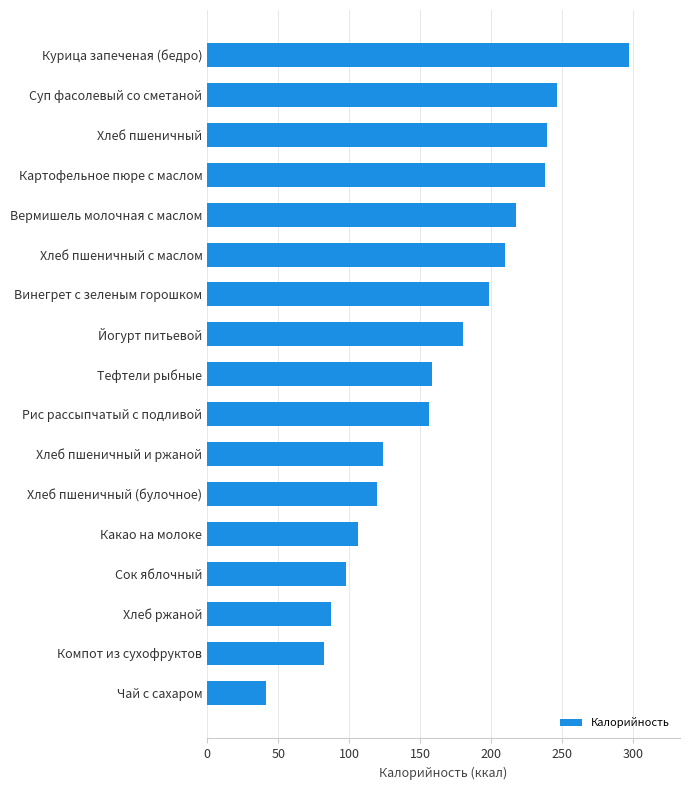

Is it true that the value at Хлеб ржаной is 87.0?

True